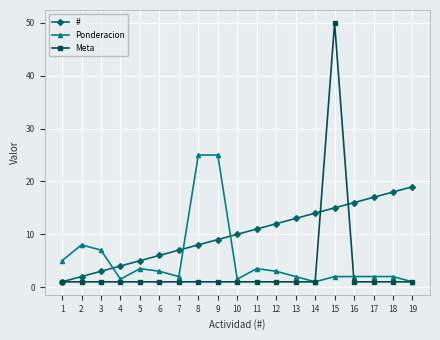

Reading right to left, list all the values displayed in this chart.

#: 19.0	18.0	17.0	16.0	15.0	14.0	13.0	12.0	11.0	10.0	9.0	8.0	7.0	6.0	5.0	4.0	3.0	2.0	1.0
Ponderacion: 1.0	2.0	2.0	2.0	2.0	1.0	2.0	3.0	3.5	1.5	25.0	25.0	2.0	3.0	3.5	1.5	7.0	8.0	5.0
Meta: 1.0	1.0	1.0	1.0	50.0	1.0	1.0	1.0	1.0	1.0	1.0	1.0	1.0	1.0	1.0	1.0	1.0	1.0	1.0